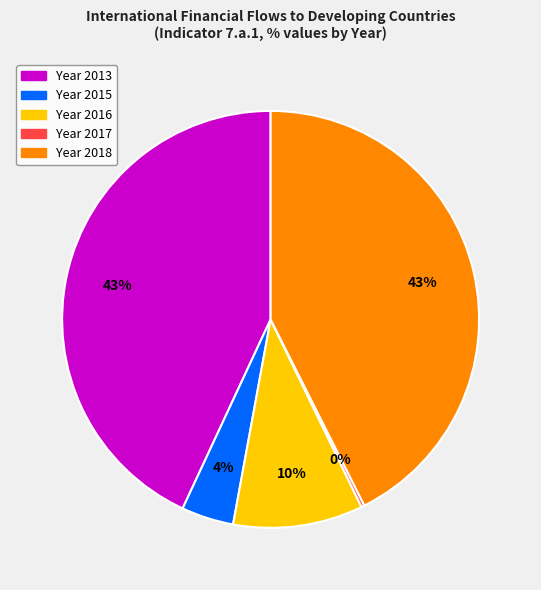

Is there a majority slice in this chart?

No